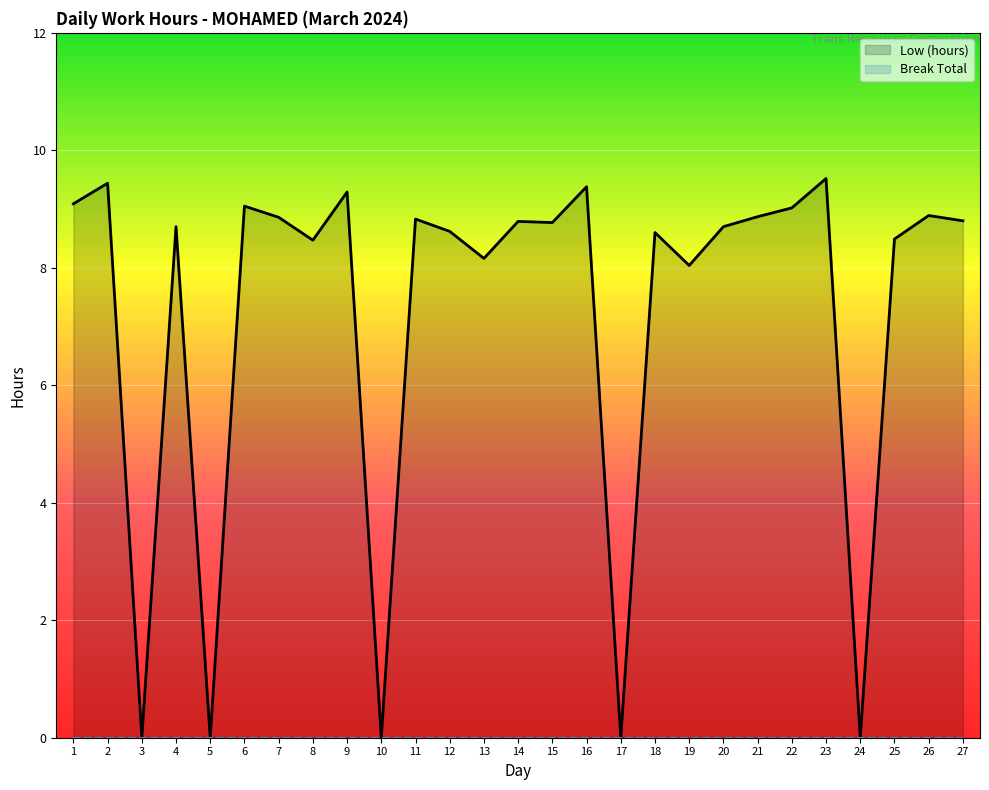

At which category does Low (hours) reach its first local valley?

3